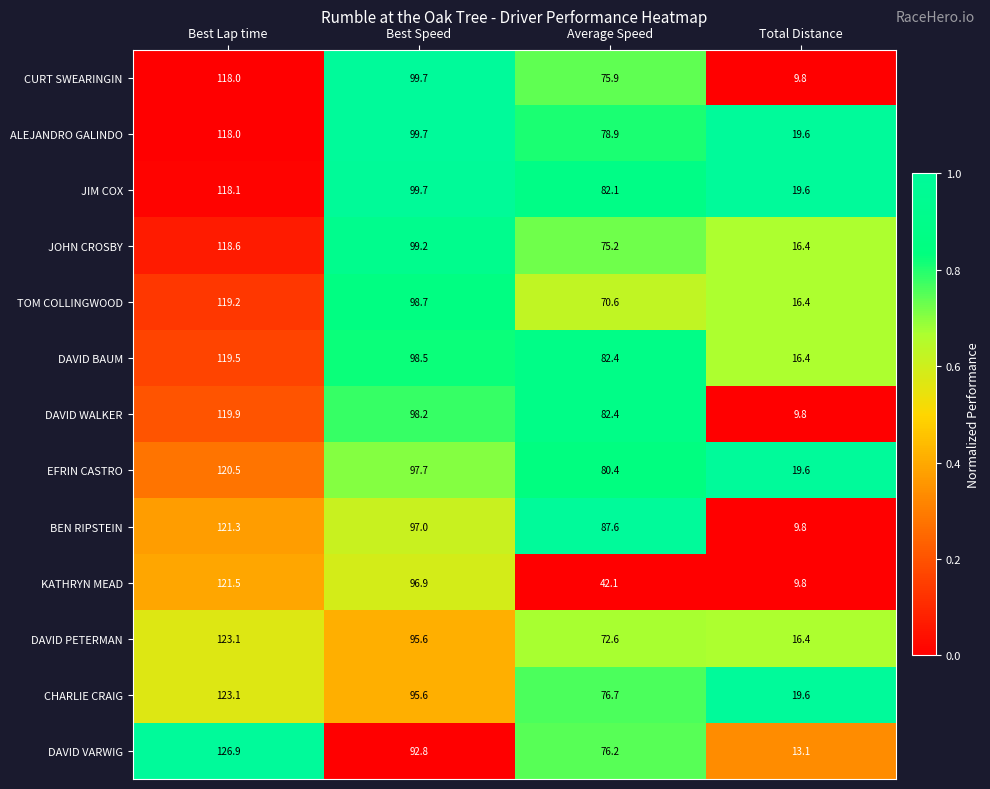

What is the difference between the highest and lowest values at Best Speed?

6.9